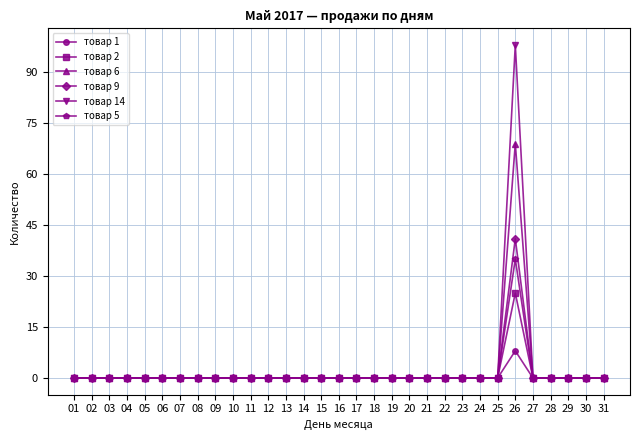

List the series in order of their peak value, highest first.

товар 14, товар 6, товар 9, товар 5, товар 2, товар 1